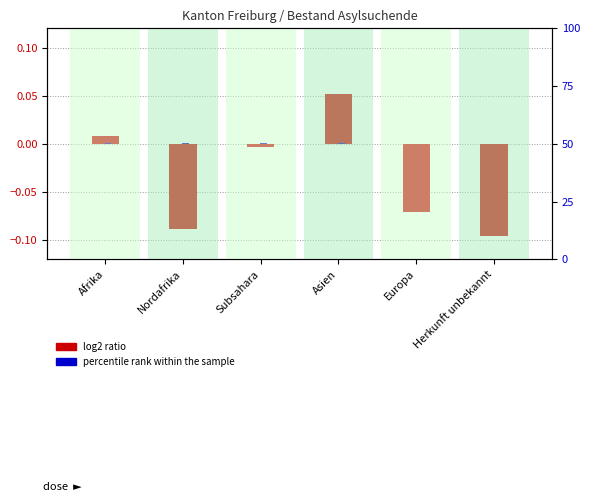

List the series in order of their overall mean, lowest first.

log2 ratio, percentile rank within the sample